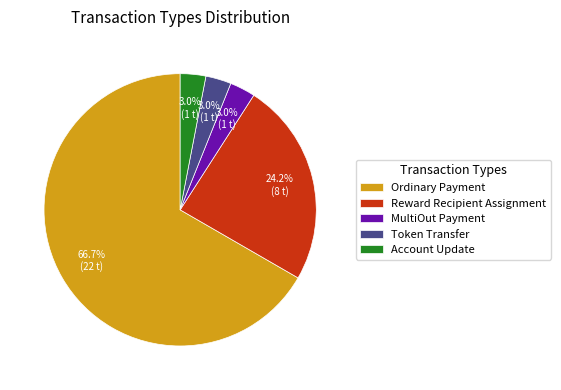

Count the number of slices in the pie.

5